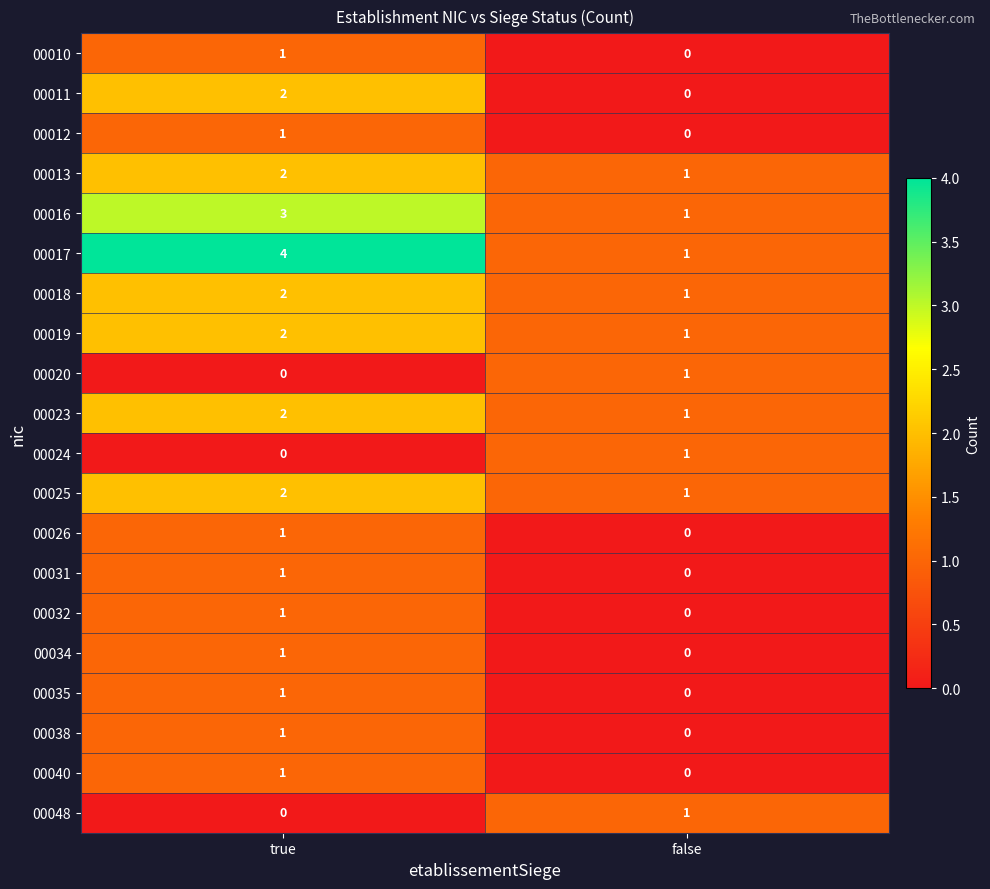

Which series has the largest range (max minus min)?

00017